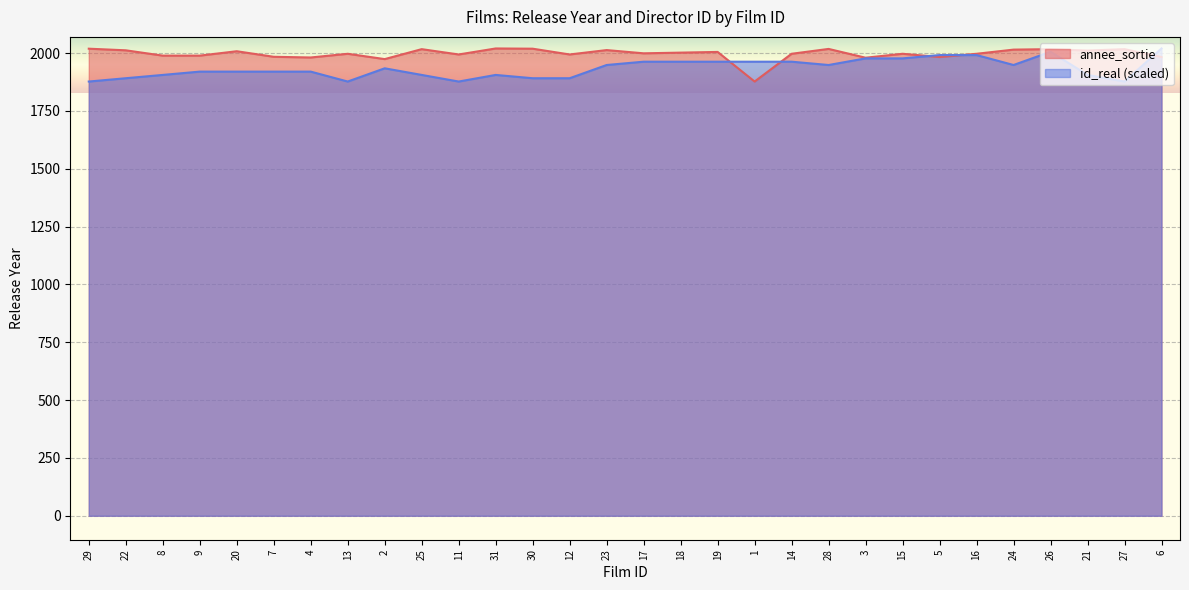

What is the label of the 13th point from the right?

19